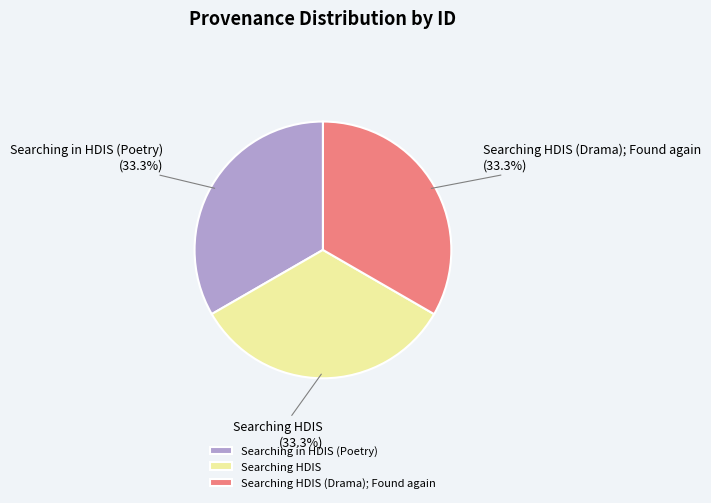

What percentage is the Searching in HDIS (Poetry) slice, to the nearest percent?

33%